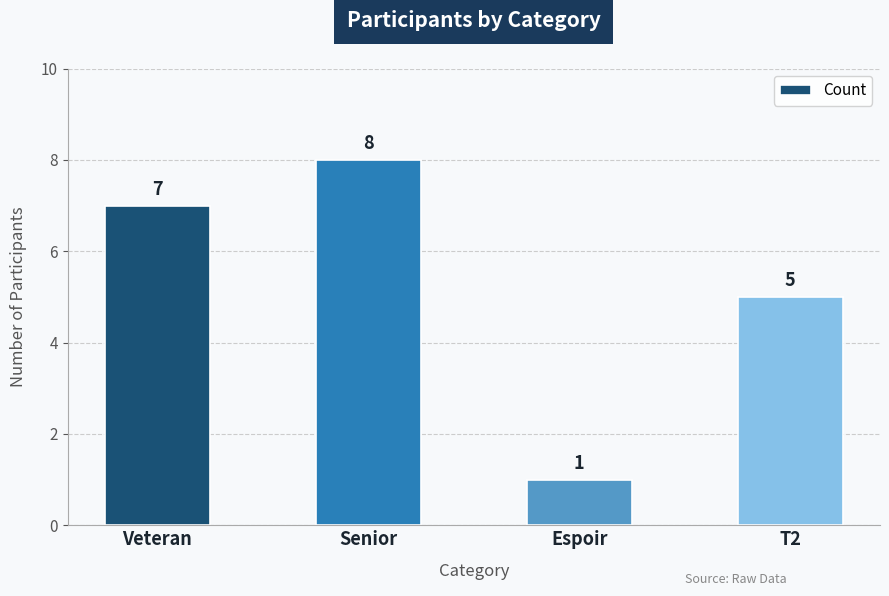

What is the sum of the values at Espoir and Senior?

9